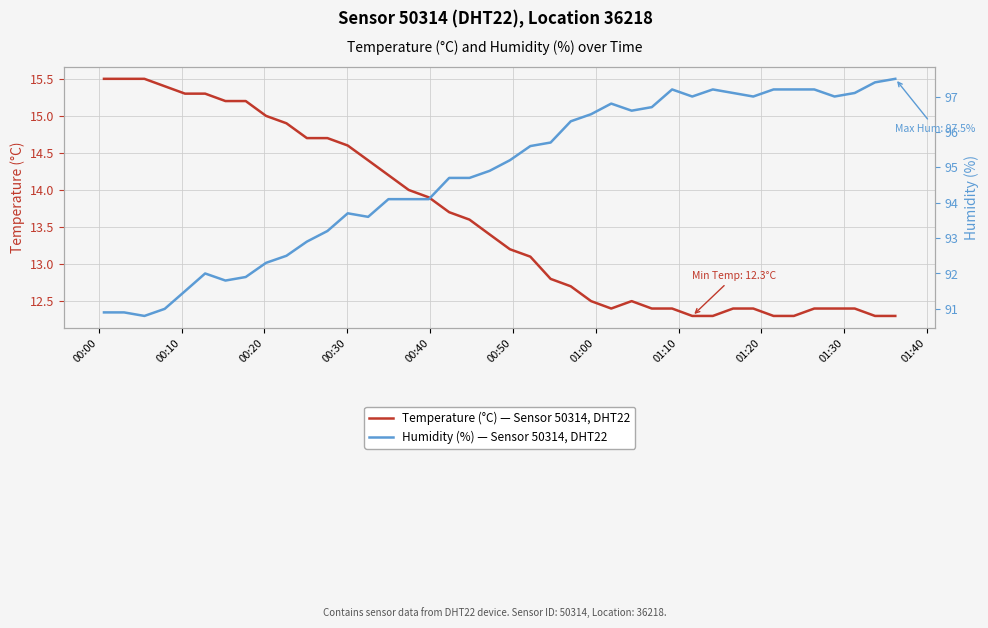

What are all the series names shown in the legend?

Temperature (°C) — Sensor 50314, DHT22, Humidity (%) — Sensor 50314, DHT22